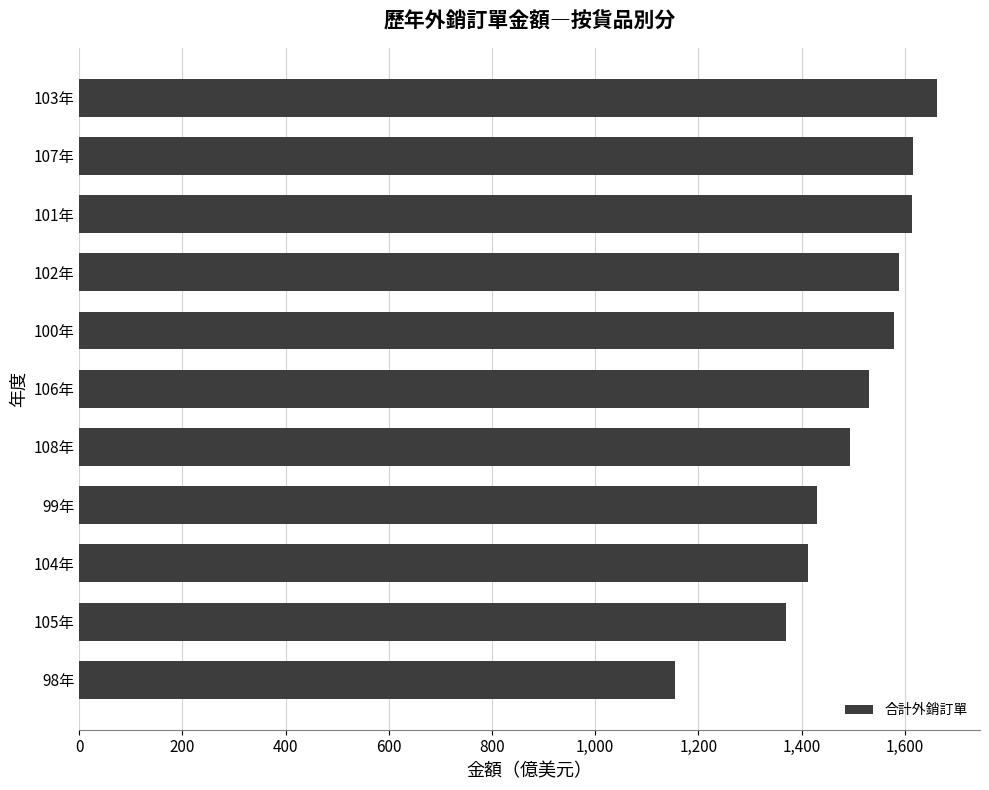

What is the difference between the maximum and minimum values?

507.7